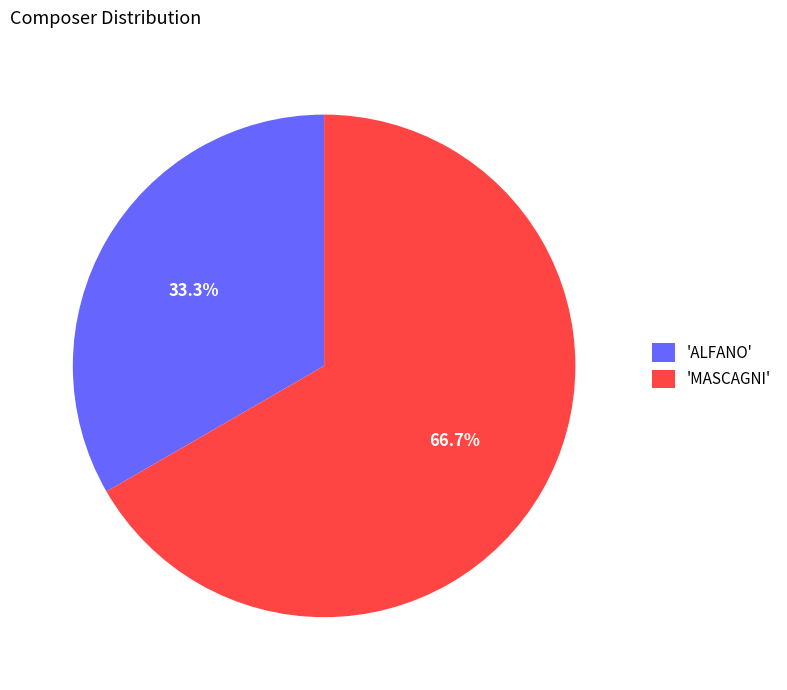

Which category has the smallest portion of the pie?

'ALFANO'